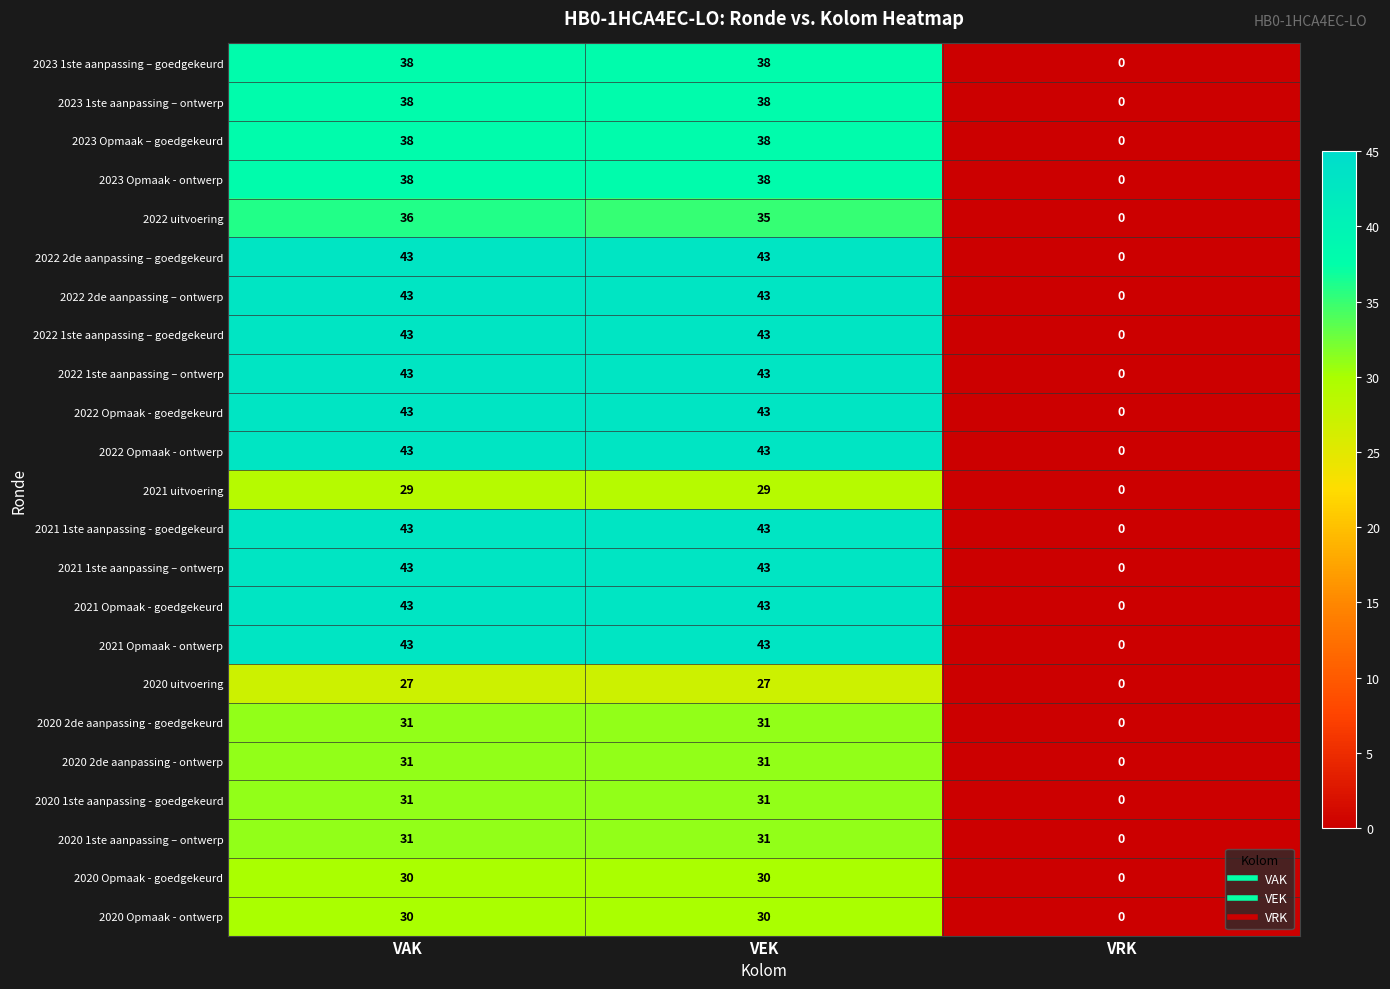

At which label is 2021 1ste aanpassing – ontwerp closest to 21?

VRK